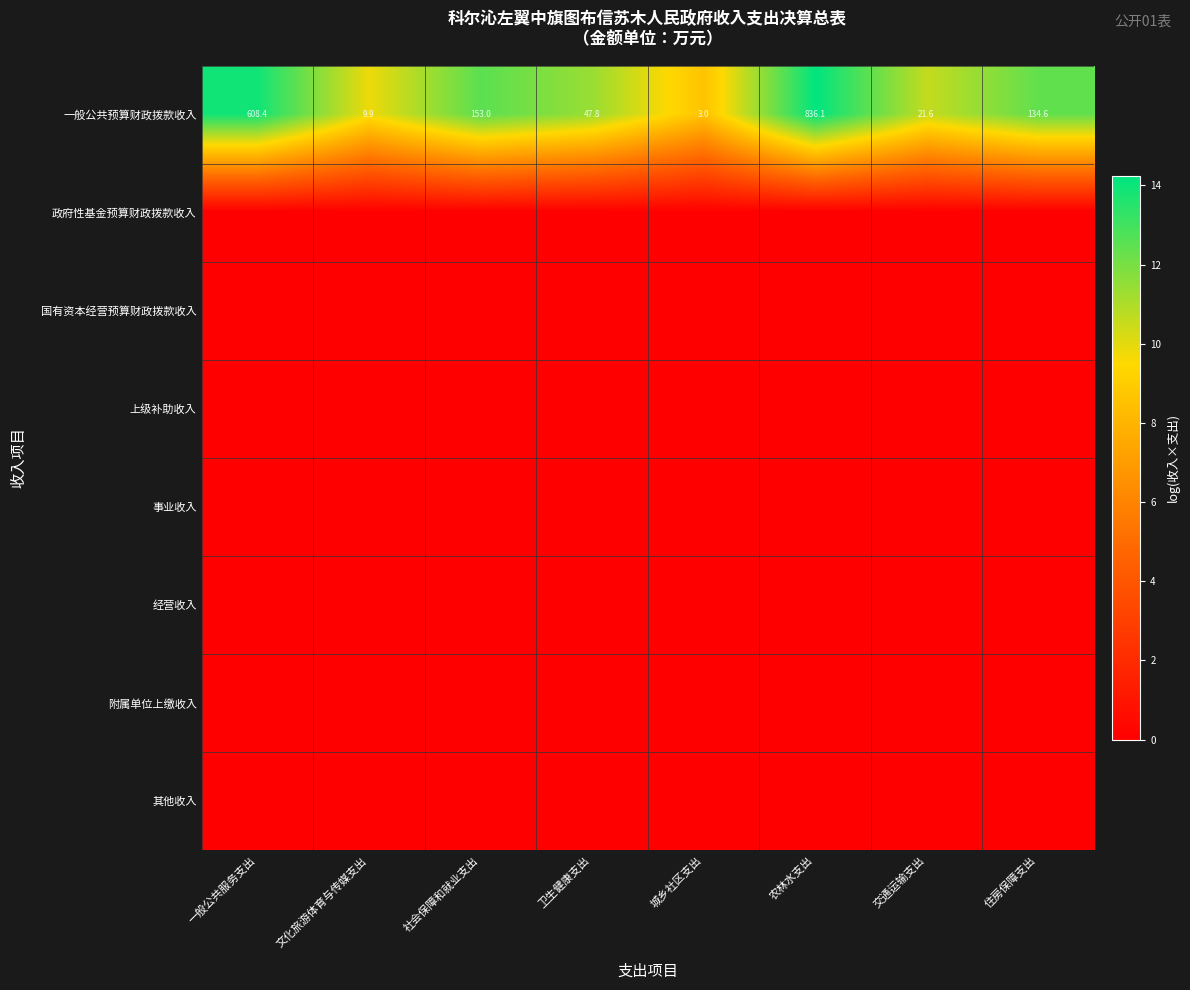

At how many categories does at least one series exceed 12?

4